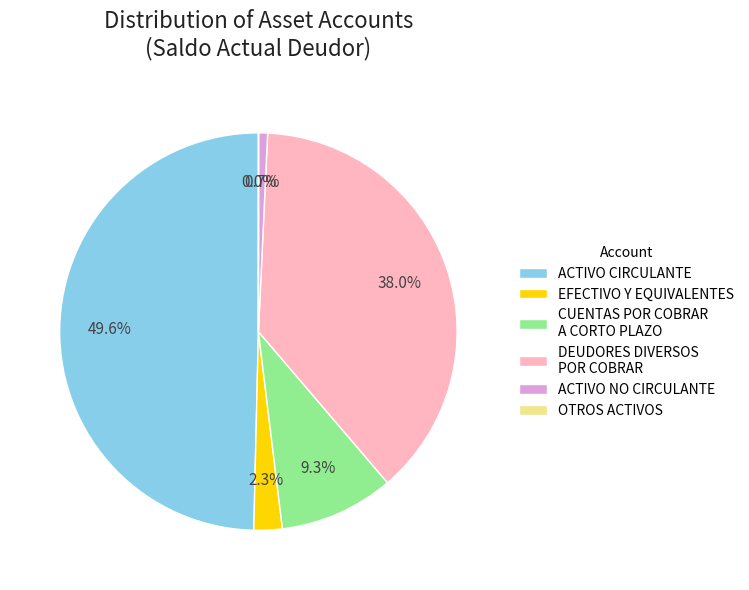

Which category has the biggest portion of the pie?

ACTIVO CIRCULANTE